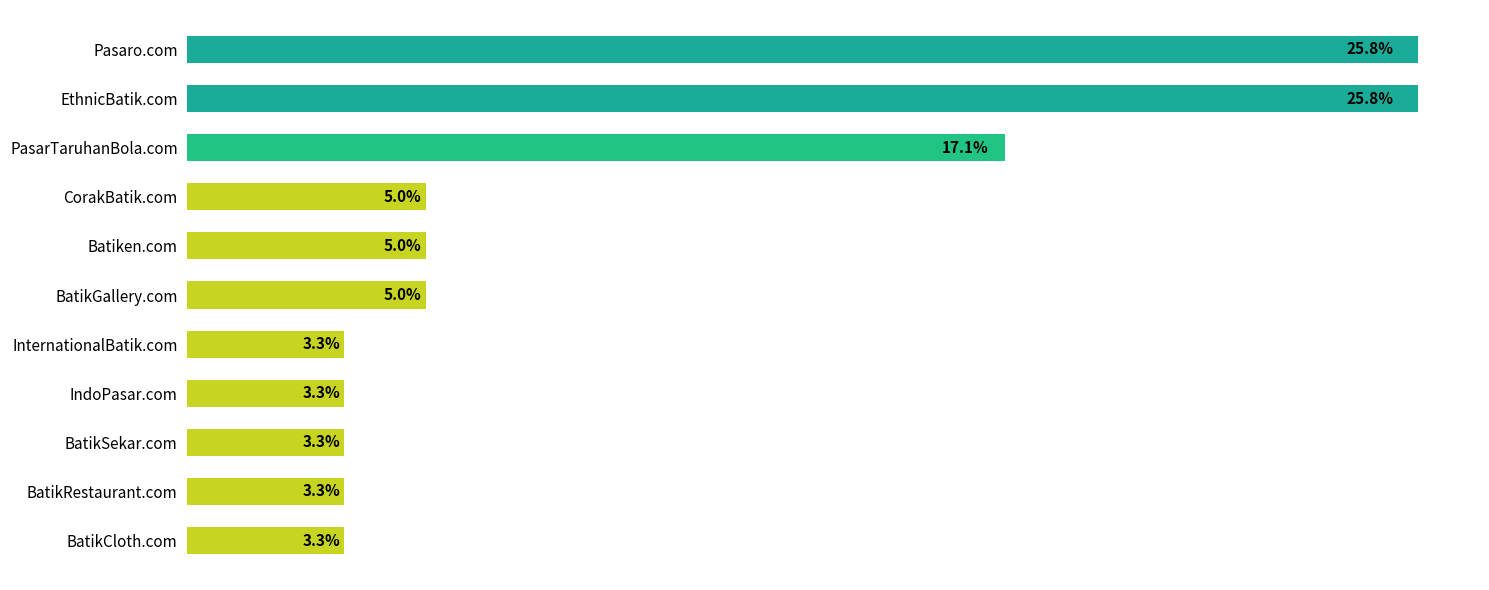

Does the chart contain any negative values?

No